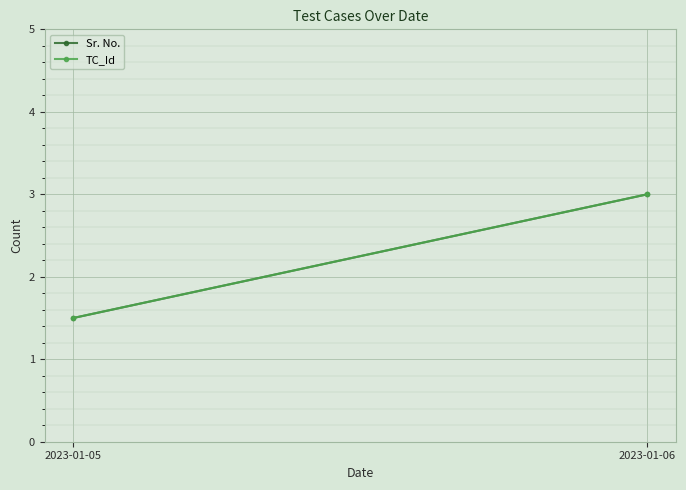

What is the difference between the maximum and minimum values in the Sr. No. series?

1.5